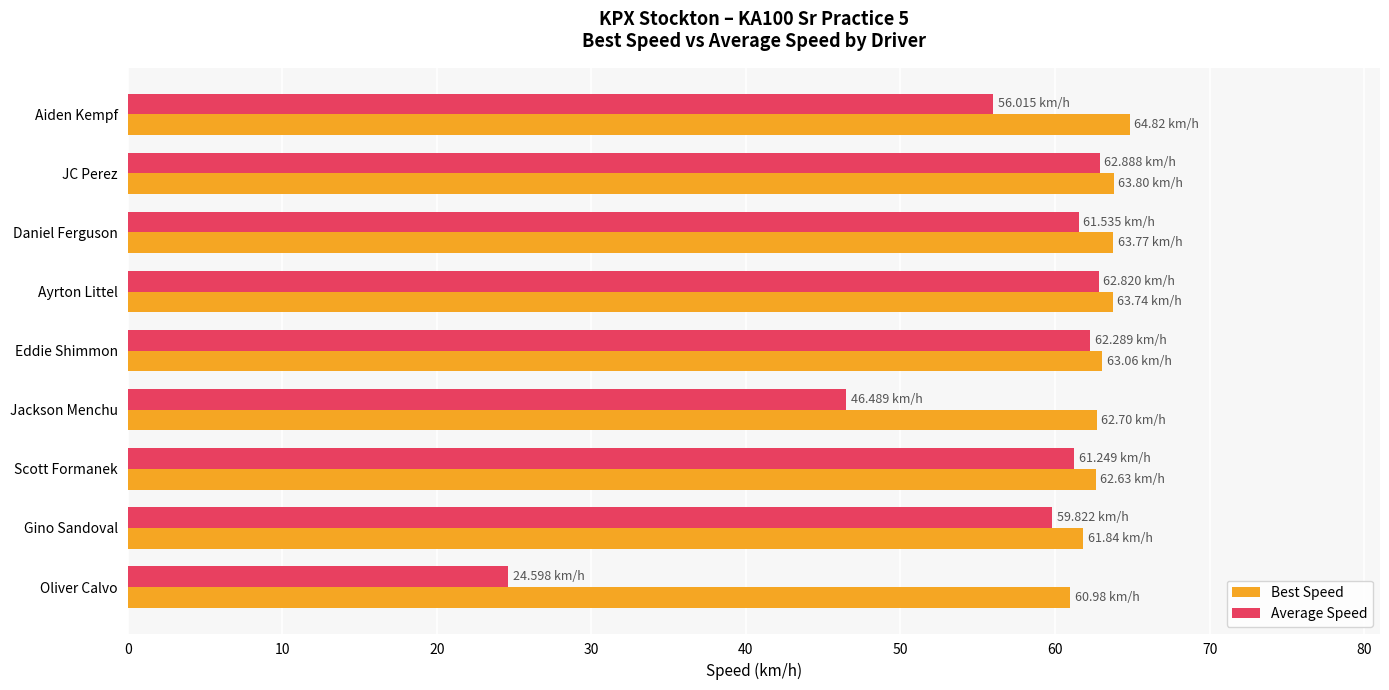

Where is Average Speed nearest to the value 43?

Jackson Menchu